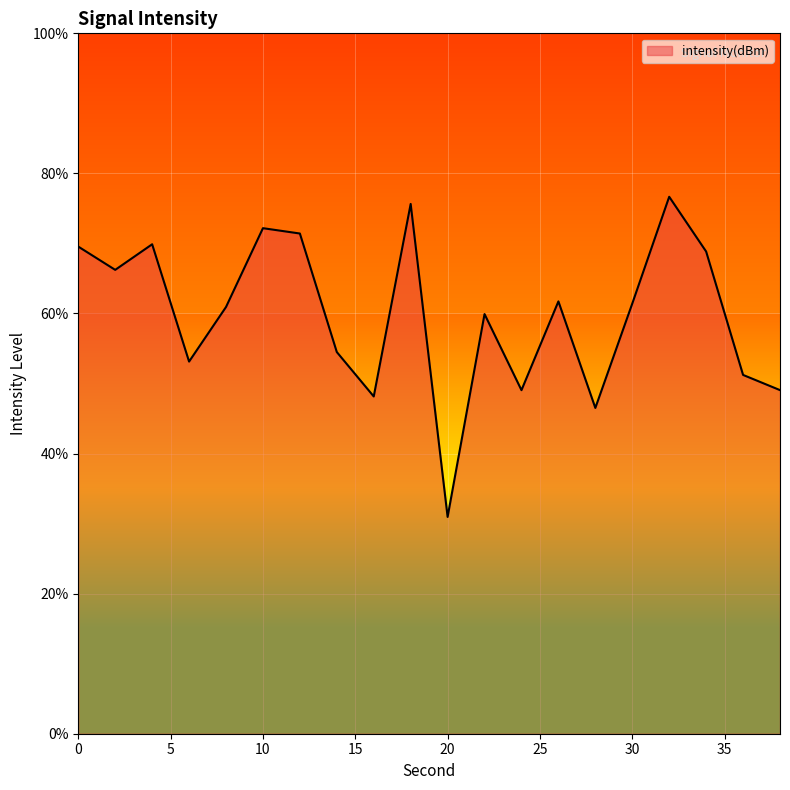

What is the greatest value displayed?

76.7